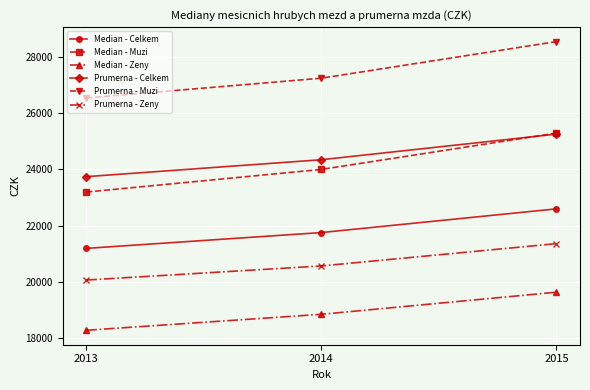

Which series changed the most between 2013 and 2015?

Median - Muzi